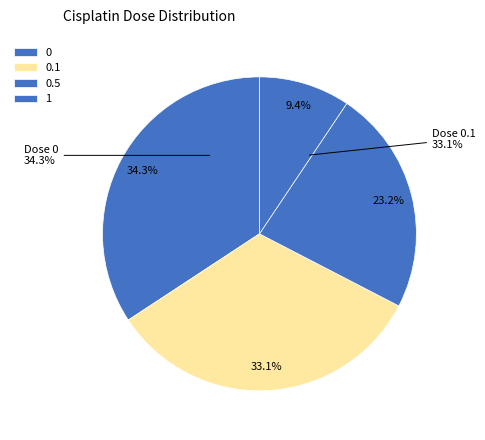

How many slices are in this pie chart?

4